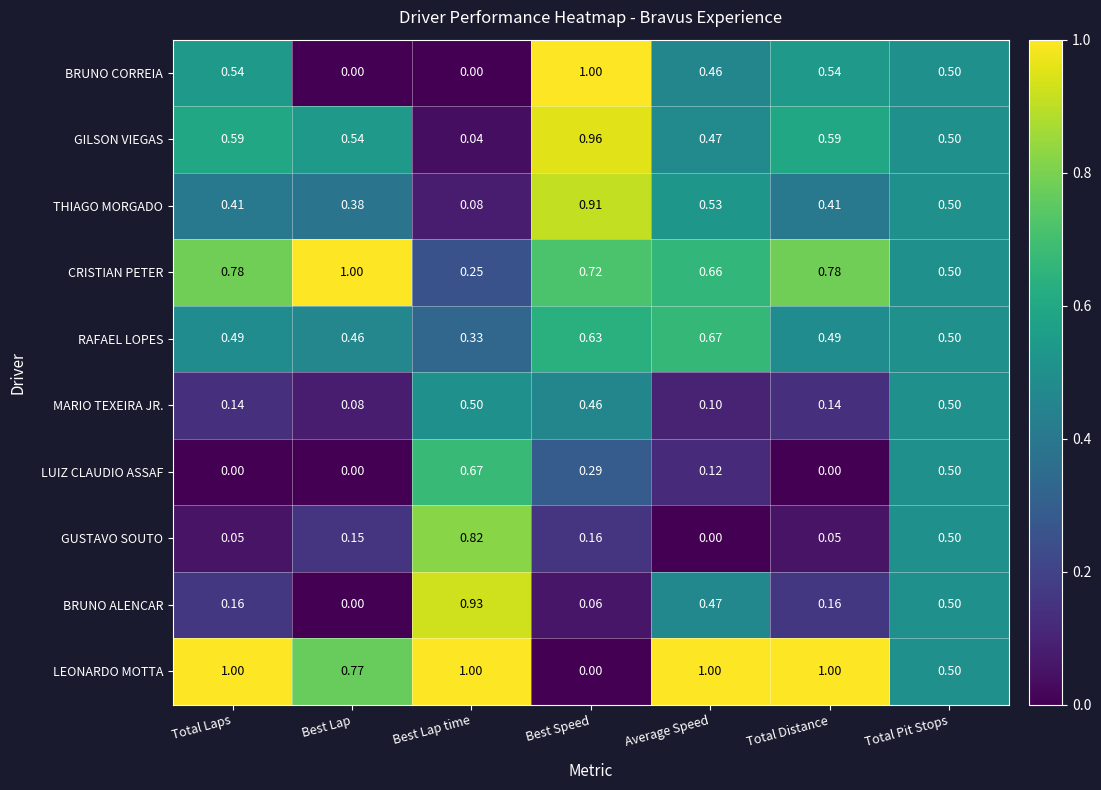

At which label does THIAGO MORGADO reach its minimum?

Best Lap time